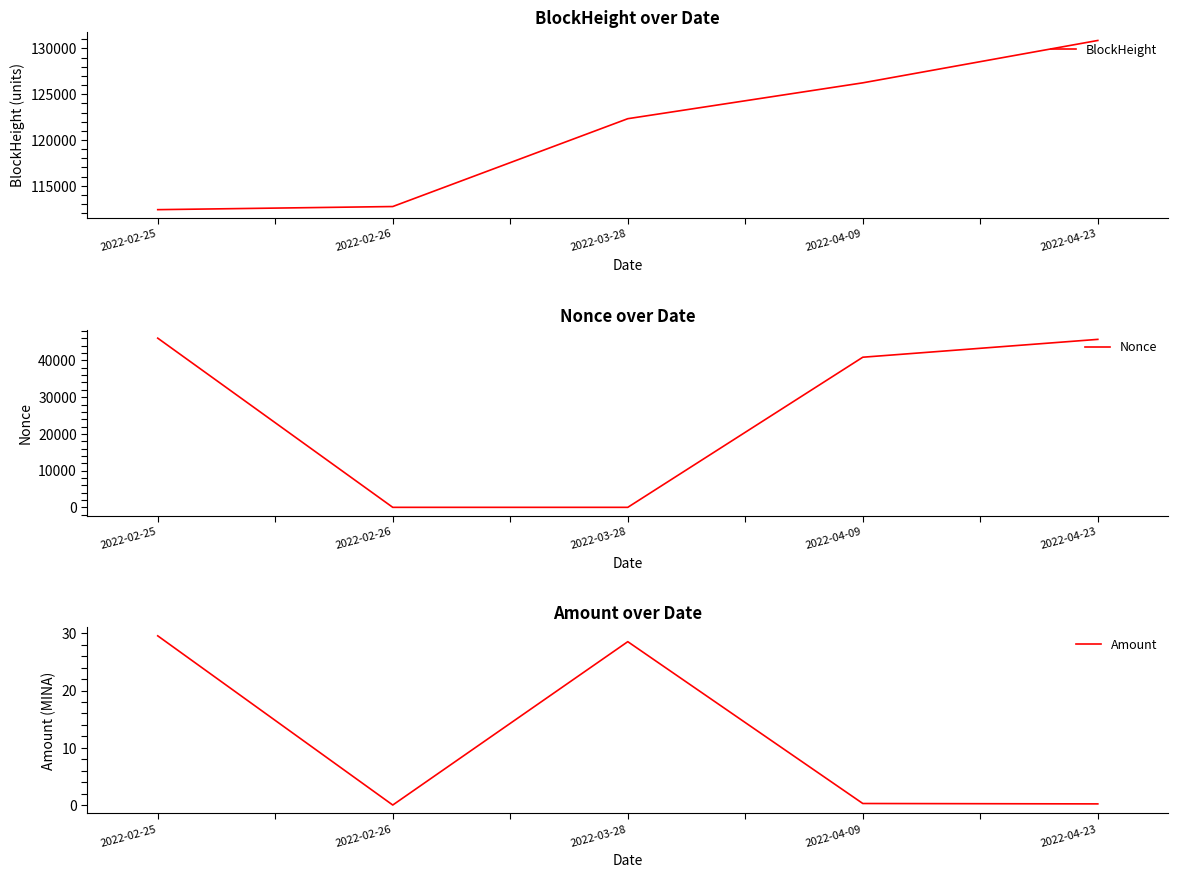

Is it true that Nonce equals 29242.4 at 2022-04-23?

False